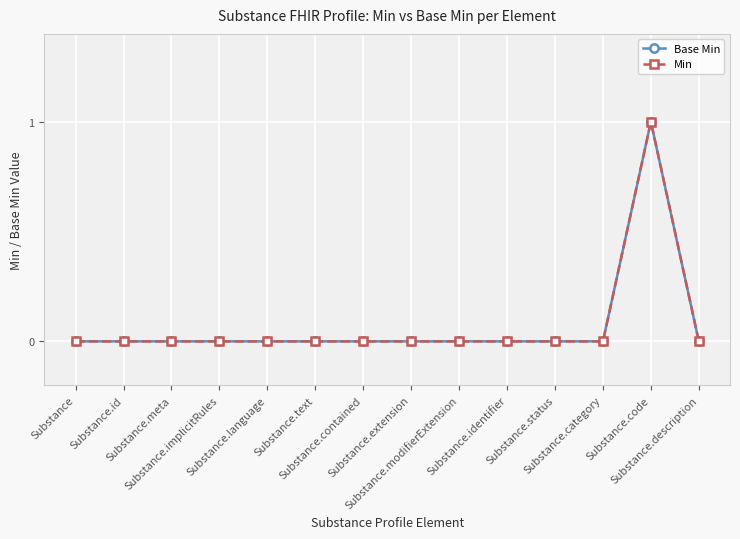

List the series in order of their peak value, lowest first.

Base Min, Min